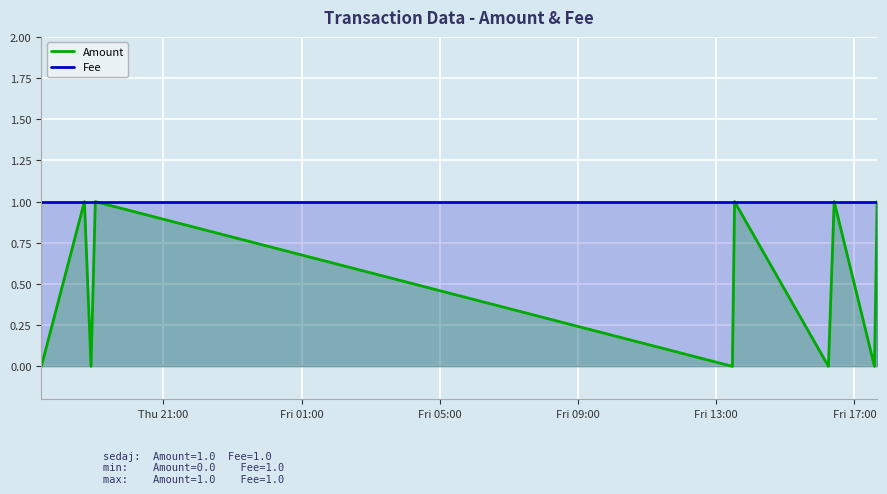

What is the value of the Amount point at the 8th from the left?

1